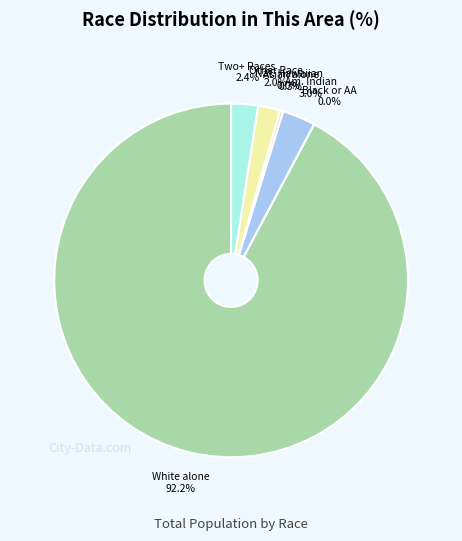

How many segments does this pie chart have?

7